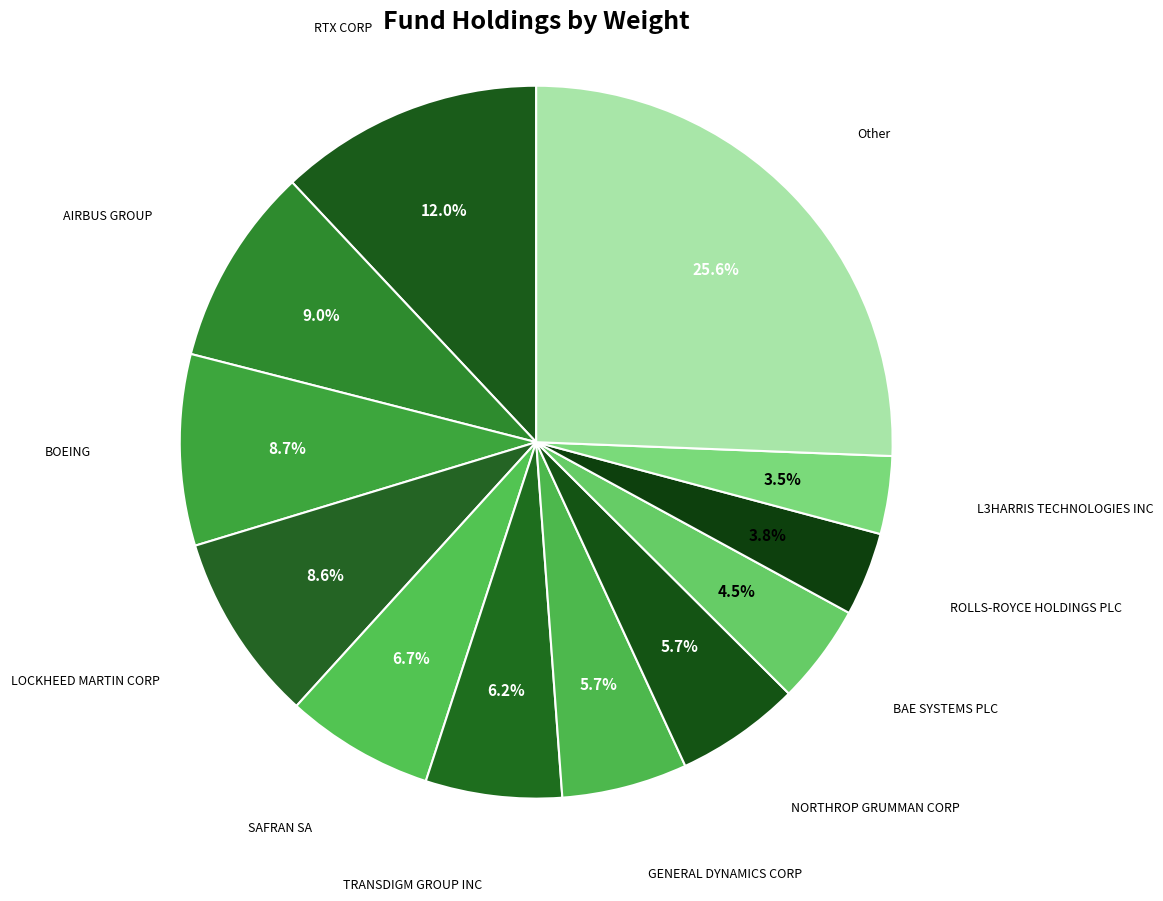

Is there a majority slice in this chart?

No